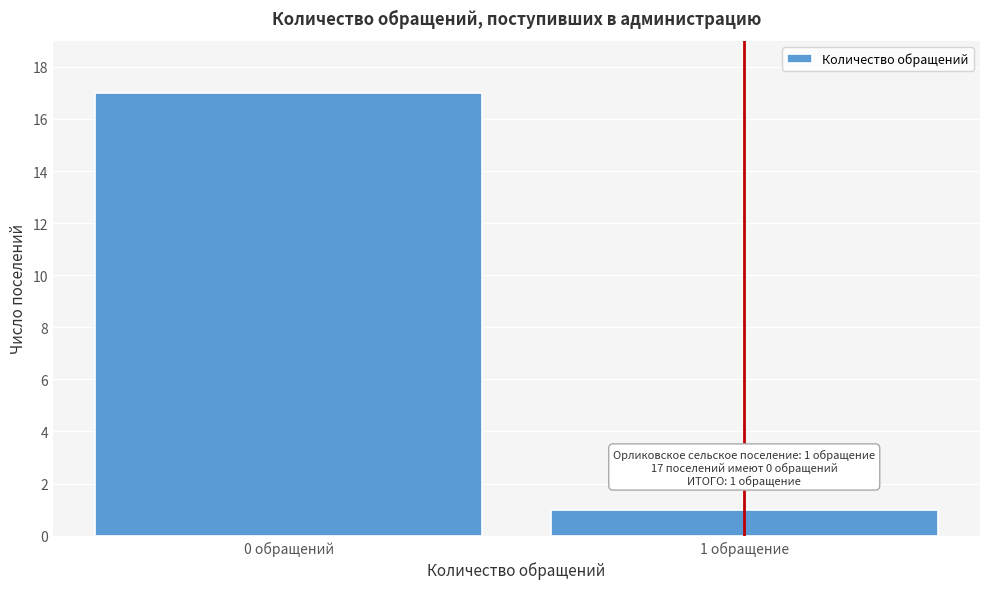

Reading left to right, extract all data points from this chart.

0 обращений=17	1 обращение=1